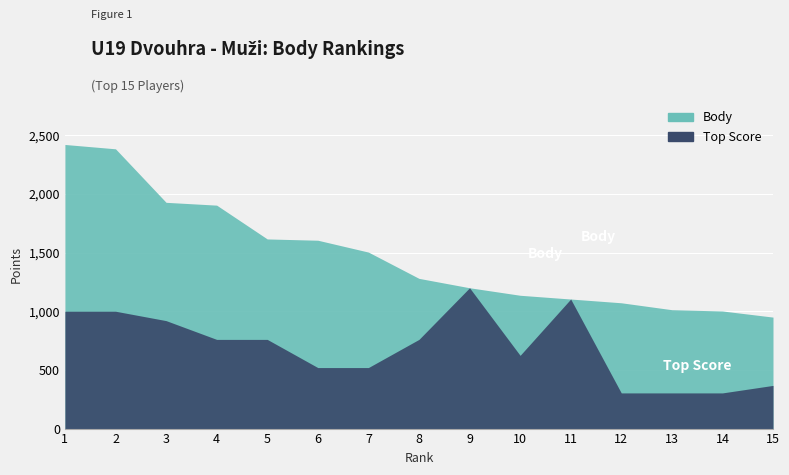

What is the value of the Top Score point at the 14th from the left?

304